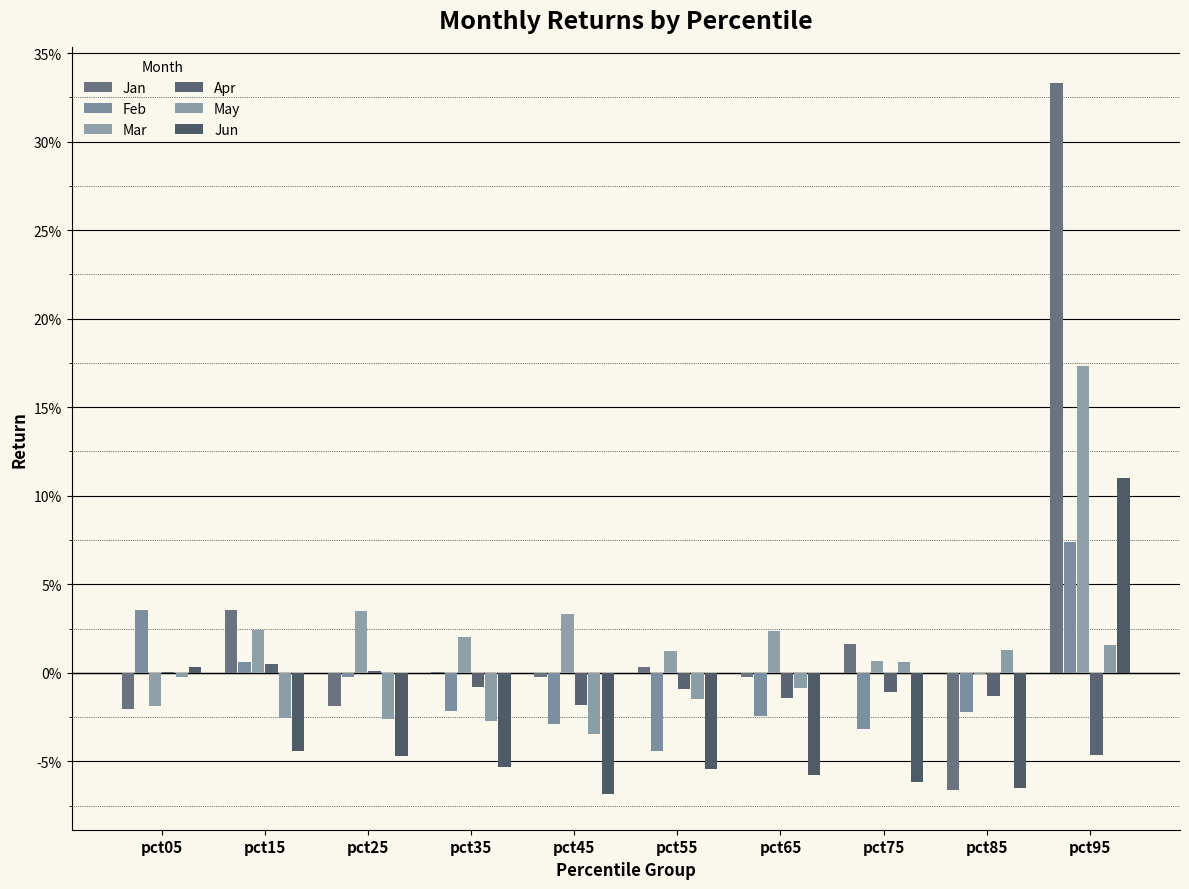

Does the chart contain stacked bars?

No